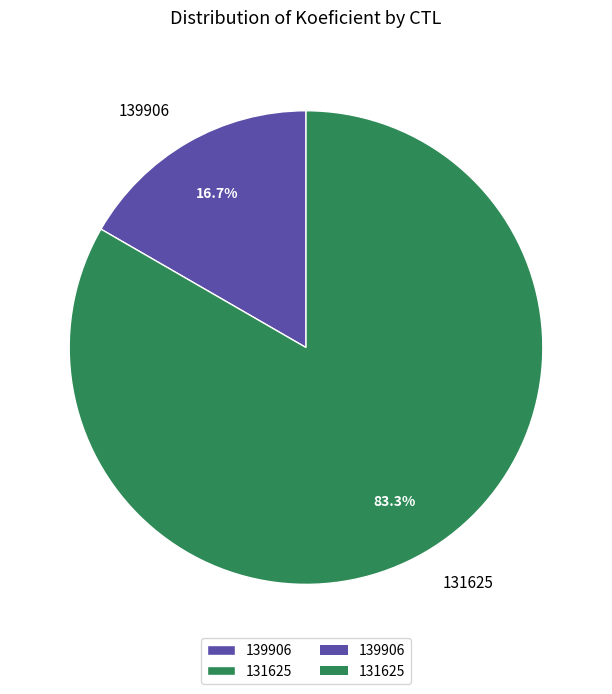

How many segments does this pie chart have?

2